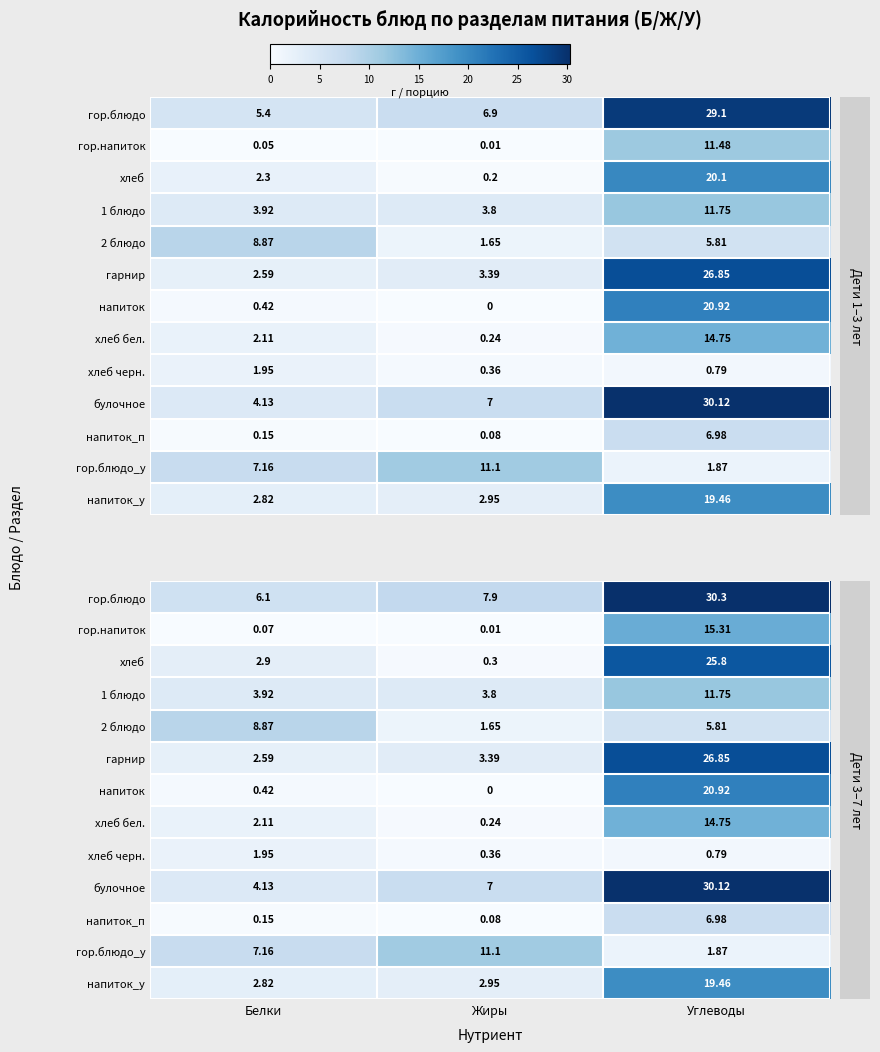

Rank the categories by напиток value from highest to lowest.

Углеводы, Белки, Жиры